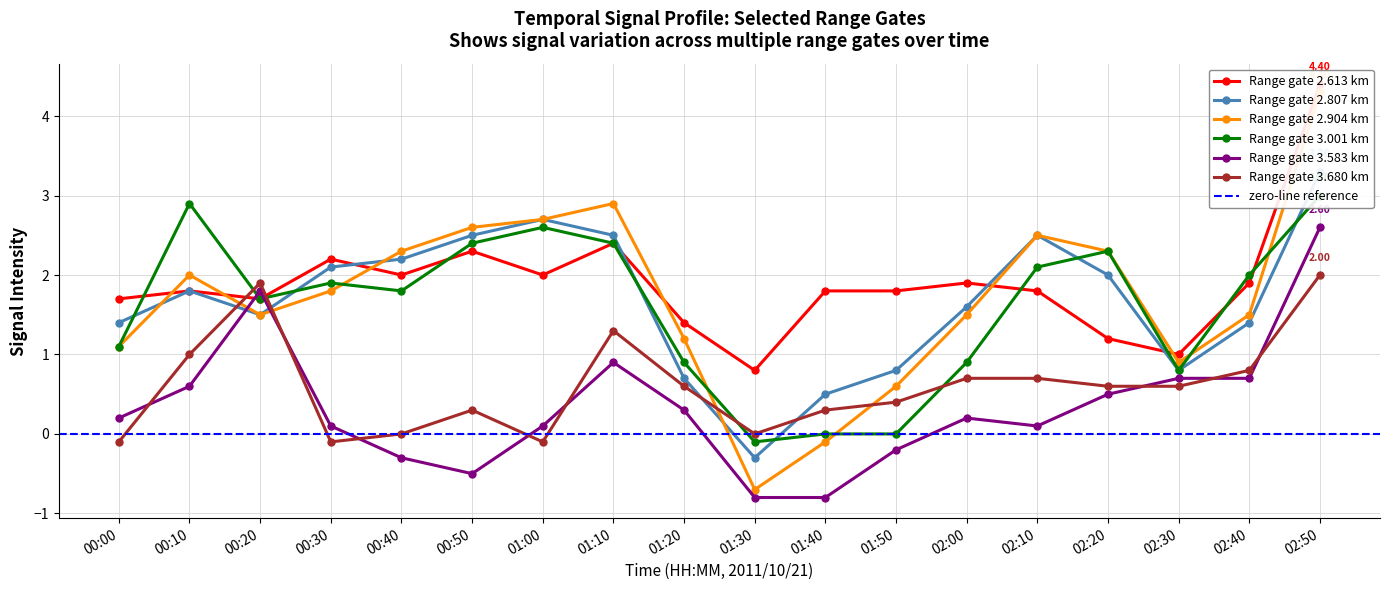

At which category does Range gate 3.583 km reach its first local peak?

00:20